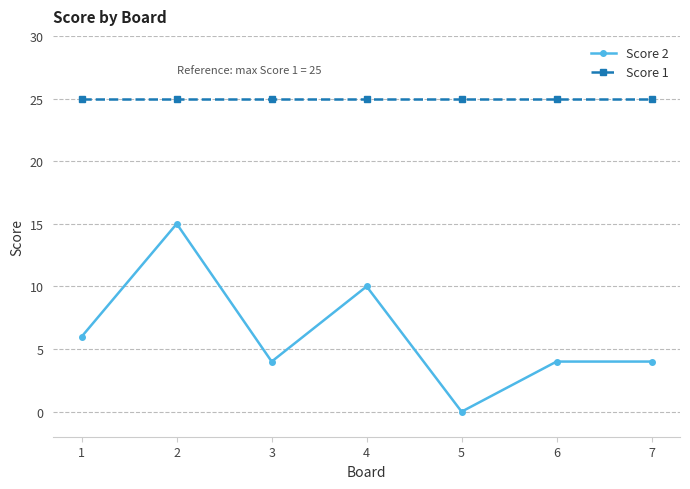

At 1, list the series in order from smallest to largest.

Score 2, Score 1